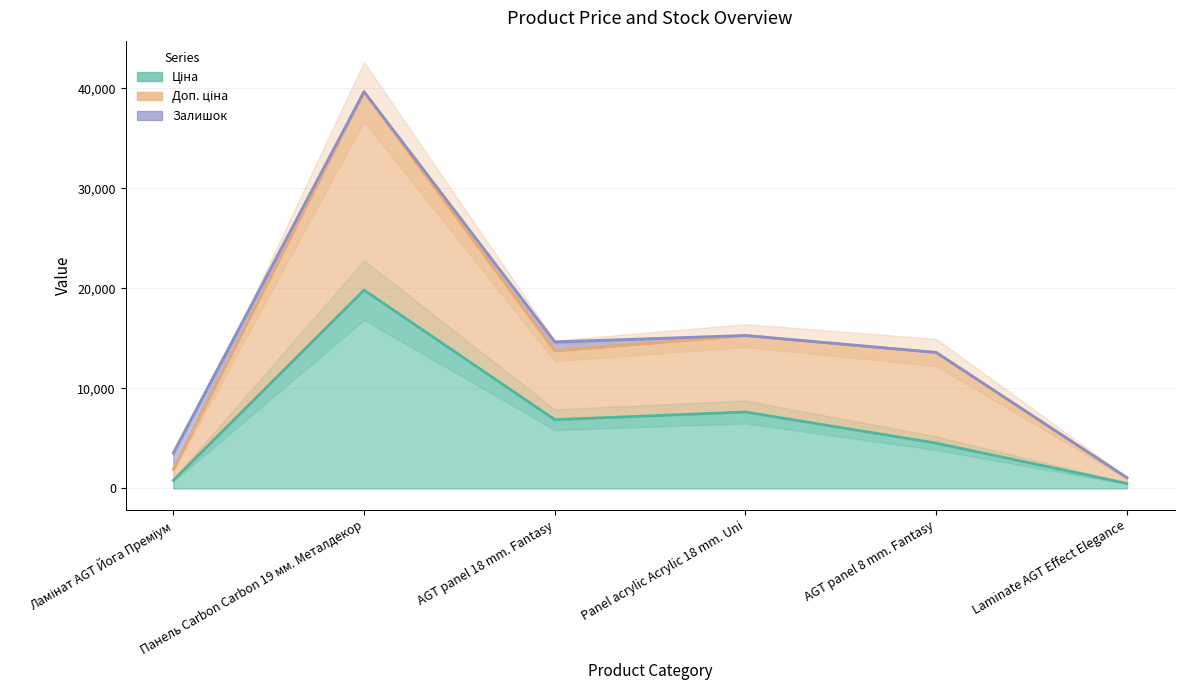

What is the average value of the Доп. ціна series?

14212.6